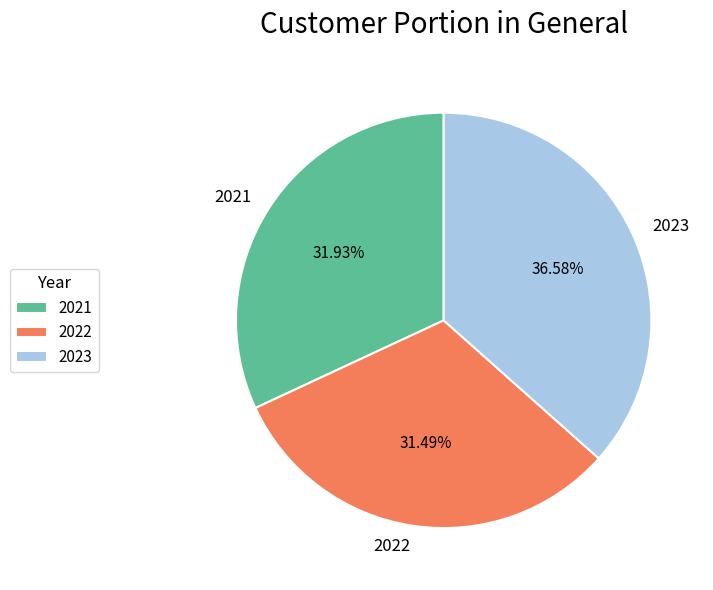

Is there any slice that represents more than half of the pie?

No